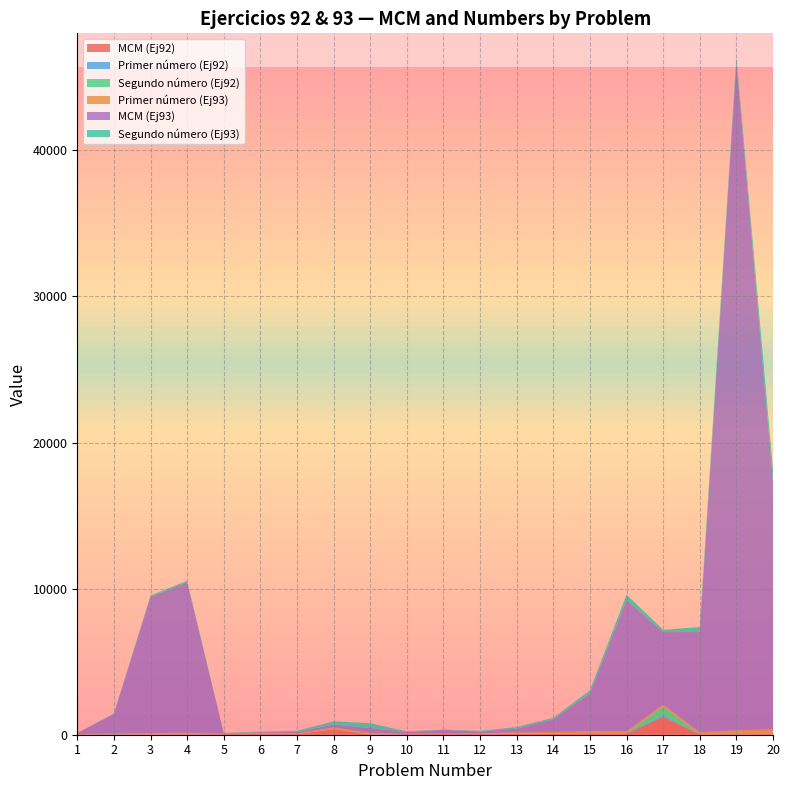

Reading left to right, list all the values displayed in this chart.

MCM (Ej92): 1=14	2=18	3=12	4=20	5=32	6=80	7=36	8=375	9=12	10=40	11=45	12=42	13=60	14=48	15=84	16=60	17=1210	18=18	19=30	20=30
Primer número (Ej92): 1=7	2=9	3=3	4=5	5=4	6=10	7=2	8=3	9=4	10=8	11=9	12=14	13=12	14=16	15=21	16=30	17=121	18=2	19=5	20=3
Segundo número (Ej92): 1=14	2=18	3=6	4=10	5=8	6=20	7=6	8=15	9=6	10=10	11=15	12=21	13=15	14=24	15=28	16=15	17=605	18=6	19=10	20=5
Primer número (Ej93): 1=8	2=36	3=96	4=101	5=14	6=15	7=45	8=105	9=109	10=12	11=16	12=12	13=80	14=96	15=104	16=125	17=124	18=140	19=254	20=320
MCM (Ej93): 1=72	2=1332	3=9312	4=10302	5=42	6=45	7=90	8=210	9=327	10=120	11=240	12=132	13=240	14=864	15=2600	16=9000	17=4960	18=6860	19=45720	20=16960
Segundo número (Ej93): 1=9	2=37	3=97	4=102	5=21	6=45	7=90	8=210	9=327	10=40	11=30	12=44	13=120	14=108	15=200	16=360	17=160	18=343	19=360	20=848